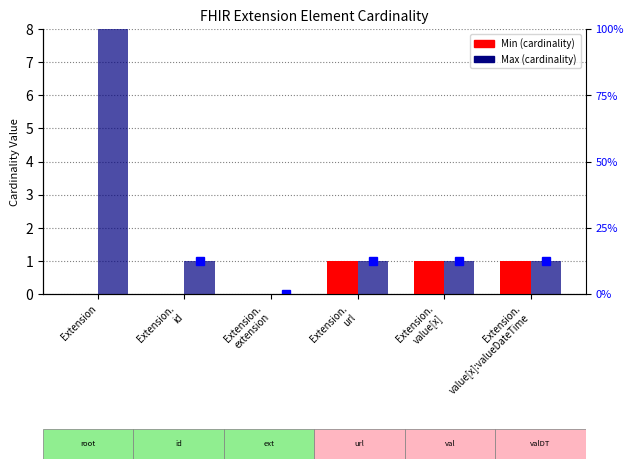

Read the Max value at Extension, to the nearest 10.

1000